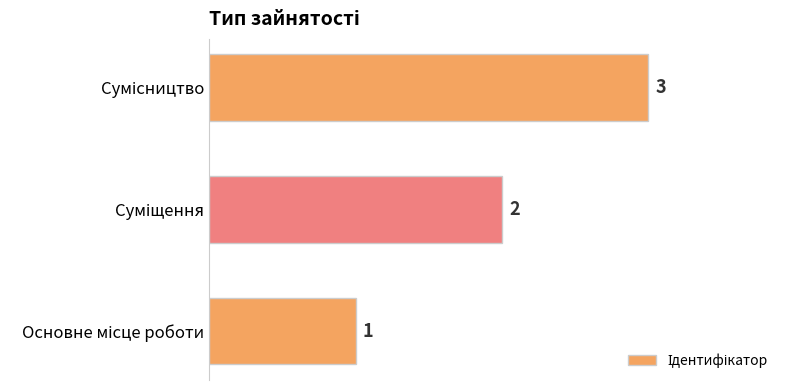

What is the minimum value shown in the chart?

1